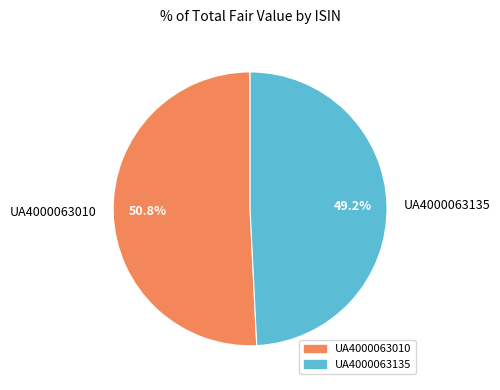

True or false: UA4000063010 accounts for 51% of the total.

True